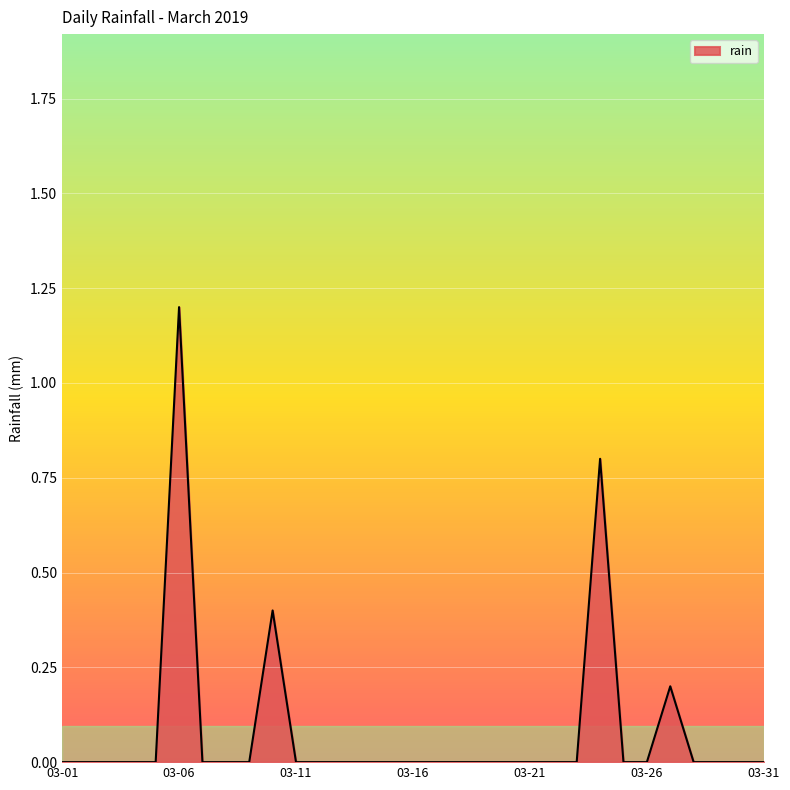

What is the greatest value displayed?

1.2